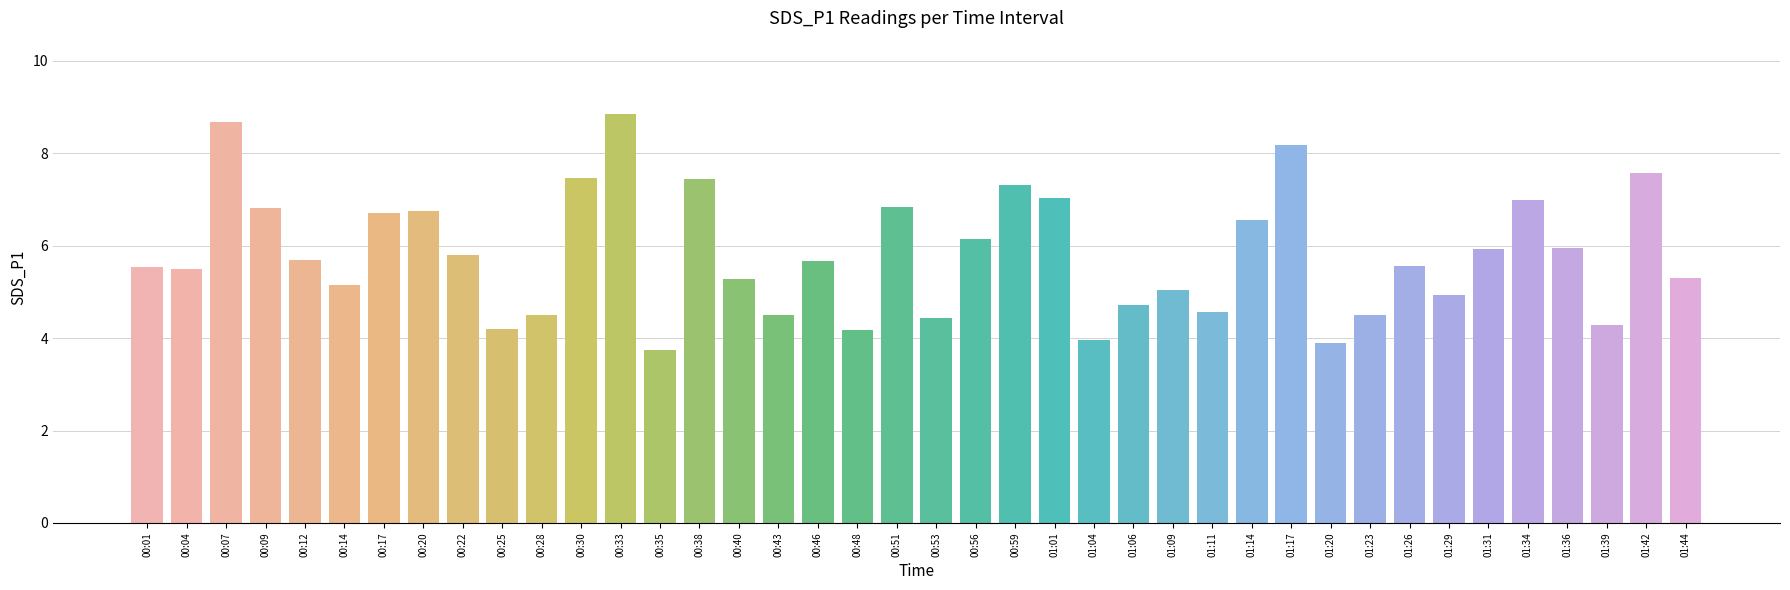

The chart shows a value of 6.3 at 01:06. True or false?

False